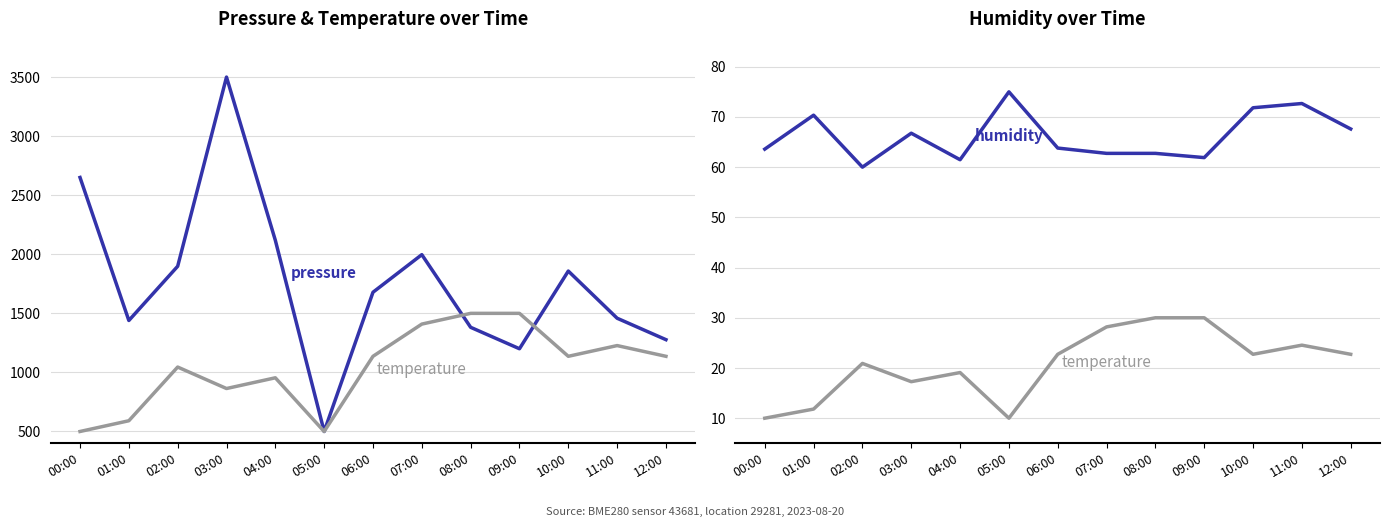

What is the label of the 9th point from the right?

04:00